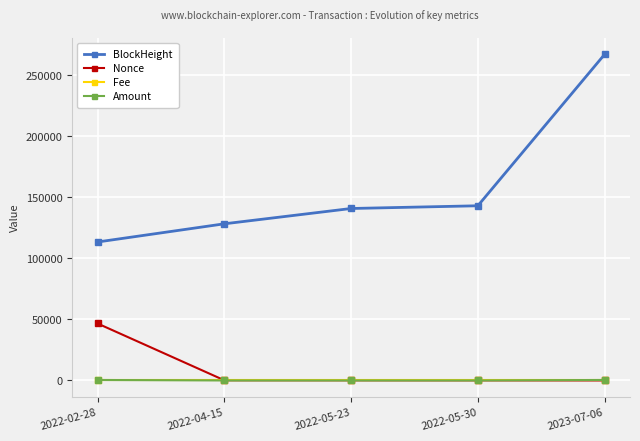

Is it true that Amount equals 0.0 at 2022-05-30?

True